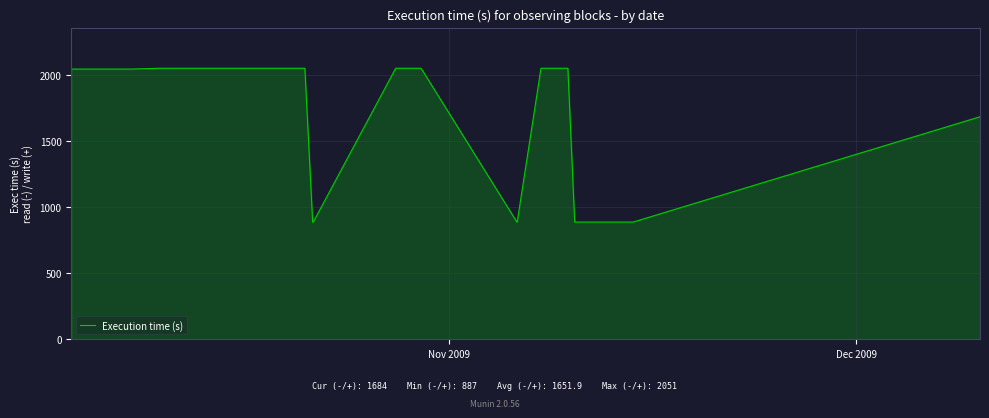

What is the greatest value displayed?

2051